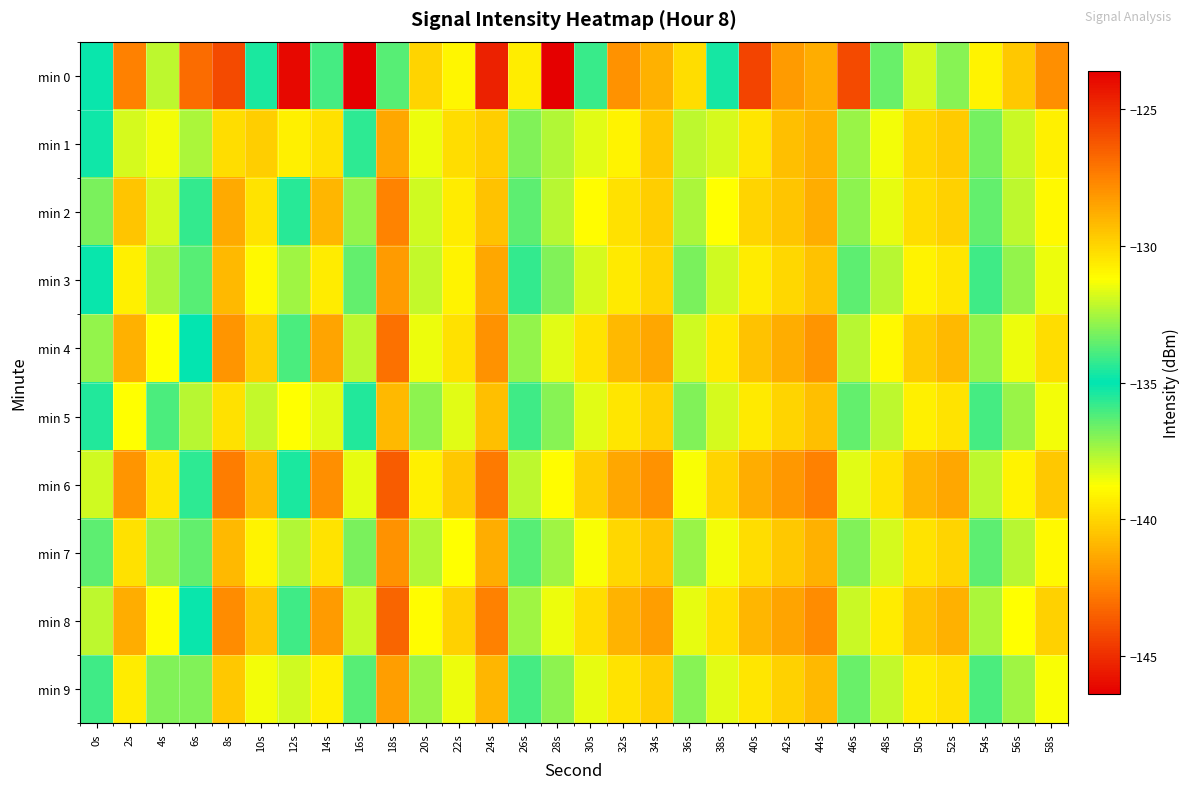

Reading right to left, list all the values displayed in this chart.

min 0: 58s=-127.9	56s=-129.6	54s=-130.9	52s=-133.0	50s=-138.2	48s=-133.4	46s=-125.8	44s=-128.8	42s=-128.2	40s=-125.7	38s=-134.7	36s=-130.2	34s=-128.9	32s=-128.0	30s=-135.9	28s=-146.4	26s=-139.3	24s=-124.6	22s=-131.0	20s=-140.0	18s=-133.7	16s=-123.7	14s=-136.0	12s=-123.9	10s=-135.4	8s=-125.9	6s=-143.1	4s=-137.8	2s=-127.5	0s=-134.8
min 1: 58s=-130.8	56s=-132.0	54s=-133.3	52s=-129.7	50s=-130.1	48s=-131.4	46s=-132.7	44s=-128.9	42s=-129.3	40s=-130.5	38s=-131.8	36s=-132.2	34s=-129.6	32s=-130.9	30s=-131.7	28s=-132.4	26s=-133.1	24s=-129.8	22s=-130.2	20s=-131.5	18s=-128.6	16s=-135.6	14s=-130.3	12s=-139.2	10s=-129.8	8s=-130.2	6s=-132.5	4s=-131.4	2s=-131.9	0s=-134.8
min 2: 58s=-131.0	56s=-132.2	54s=-133.5	52s=-129.9	50s=-130.2	48s=-131.6	46s=-132.9	44s=-128.8	42s=-129.5	40s=-130.0	38s=-131.2	36s=-132.5	34s=-129.8	32s=-130.3	30s=-131.1	28s=-132.3	26s=-133.6	24s=-129.4	22s=-130.7	20s=-131.9	18s=-127.6	16s=-132.8	14s=-129.1	12s=-135.6	10s=-130.4	8s=-128.7	6s=-134.2	4s=-131.8	2s=-129.5	0s=-133.2
min 3: 58s=-131.5	56s=-132.8	54s=-134.1	52s=-130.5	50s=-130.9	48s=-132.3	46s=-133.6	44s=-129.4	42s=-130.1	40s=-130.7	38s=-131.9	36s=-133.2	34s=-130.0	32s=-130.6	30s=-131.8	28s=-133.1	26s=-134.2	24s=-128.6	22s=-130.9	20s=-132.1	18s=-128.3	16s=-133.5	14s=-130.7	12s=-137.4	10s=-131.0	8s=-129.2	6s=-136.3	4s=-132.5	2s=-130.8	0s=-135.1
min 4: 58s=-130.2	56s=-131.5	54s=-132.8	52s=-129.2	50s=-129.7	48s=-131.0	46s=-132.3	44s=-128.1	42s=-128.8	40s=-129.4	38s=-130.6	36s=-131.9	34s=-128.6	32s=-129.2	30s=-130.4	28s=-131.7	26s=-132.8	24s=-128.0	22s=-130.3	20s=-131.5	18s=-127.0	16s=-132.2	14s=-128.5	12s=-136.1	10s=-129.8	8s=-128.1	6s=-135.0	4s=-131.2	2s=-128.9	0s=-132.8
min 5: 58s=-131.4	56s=-132.7	54s=-134.0	52s=-130.4	50s=-130.8	48s=-132.2	46s=-133.5	44s=-129.3	42s=-130.0	40s=-130.6	38s=-131.8	36s=-133.1	34s=-129.9	32s=-130.5	30s=-131.7	28s=-133.0	26s=-134.1	24s=-129.3	22s=-131.7	20s=-132.9	18s=-129.2	16s=-134.5	14s=-131.7	12s=-138.8	10s=-132.1	8s=-130.3	6s=-137.7	4s=-133.9	2s=-131.2	0s=-134.5
min 6: 58s=-129.6	56s=-130.9	54s=-132.2	52s=-128.6	50s=-129.1	48s=-130.4	46s=-131.7	44s=-127.5	42s=-128.2	40s=-128.8	38s=-130.0	36s=-131.3	34s=-128.0	32s=-128.6	30s=-129.8	28s=-131.1	26s=-132.2	24s=-127.3	22s=-129.6	20s=-130.8	18s=-126.4	16s=-131.6	14s=-127.9	12s=-135.4	10s=-129.2	8s=-127.4	6s=-134.3	4s=-130.5	2s=-128.1	0s=-131.9
min 7: 58s=-131.0	56s=-132.3	54s=-133.6	52s=-130.0	50s=-130.4	48s=-131.8	46s=-133.1	44s=-128.9	42s=-129.6	40s=-130.2	38s=-131.4	36s=-132.7	34s=-129.5	32s=-130.1	30s=-131.3	28s=-132.6	26s=-133.7	24s=-128.8	22s=-131.2	20s=-132.4	18s=-128.0	16s=-133.2	14s=-130.4	12s=-137.6	10s=-130.9	8s=-129.2	6s=-136.5	4s=-132.7	2s=-130.3	0s=-133.6
min 8: 58s=-129.9	56s=-131.2	54s=-132.5	52s=-128.9	50s=-129.4	48s=-130.7	46s=-132.0	44s=-127.8	42s=-128.5	40s=-129.1	38s=-130.3	36s=-131.6	34s=-128.4	32s=-129.0	30s=-130.2	28s=-131.5	26s=-132.6	24s=-127.5	22s=-129.9	20s=-131.1	18s=-126.7	16s=-132.0	14s=-128.3	12s=-135.9	10s=-129.5	8s=-127.8	6s=-134.9	4s=-131.1	2s=-128.8	0s=-132.2
min 9: 58s=-131.3	56s=-132.6	54s=-133.9	52s=-130.3	50s=-130.7	48s=-132.1	46s=-133.4	44s=-129.2	42s=-129.9	40s=-130.5	38s=-131.7	36s=-133.0	34s=-129.8	32s=-130.4	30s=-131.6	28s=-132.9	26s=-134.0	24s=-129.1	22s=-131.5	20s=-132.7	18s=-128.4	16s=-133.7	14s=-130.8	12s=-138.1	10s=-131.4	8s=-129.6	6s=-136.9	4s=-133.1	2s=-130.7	0s=-134.1